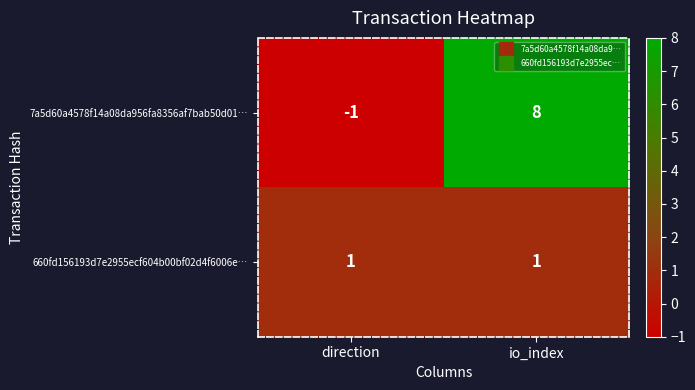

What is the difference between the maximum and minimum values in the 7a5d60a4578f14a08da956fa8356af7bab50d01… series?

9